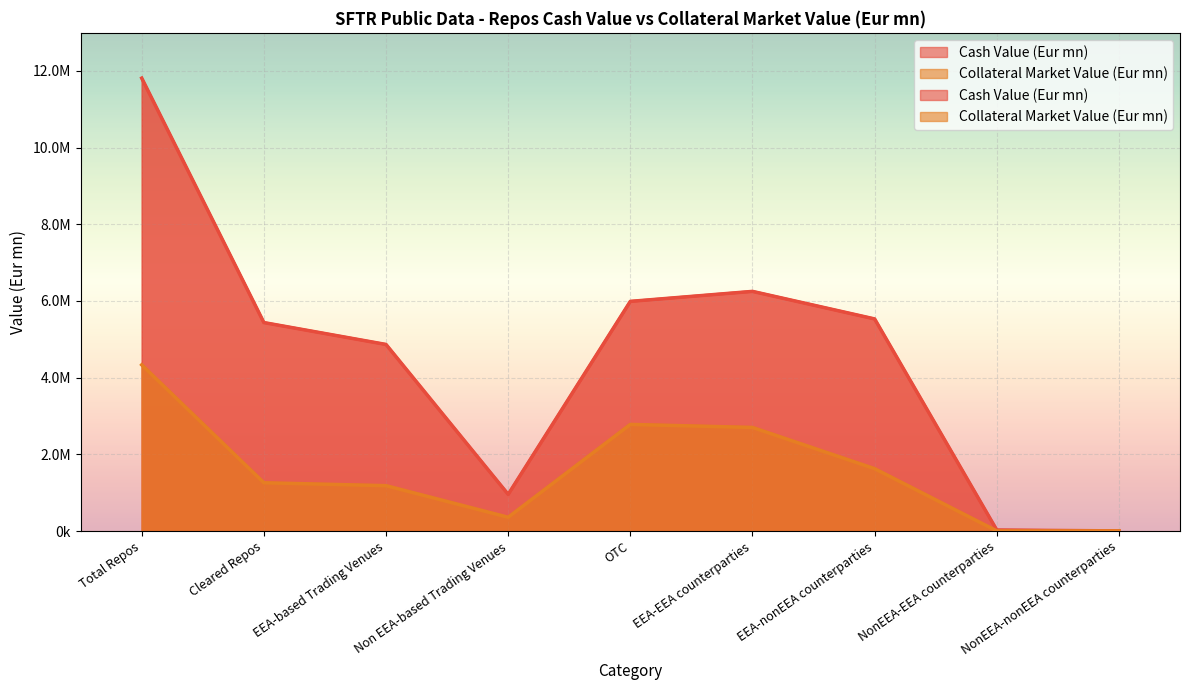

At OTC, list the series in order from smallest to largest.

Collateral Market Value (Eur mn), Cash Value (Eur mn)